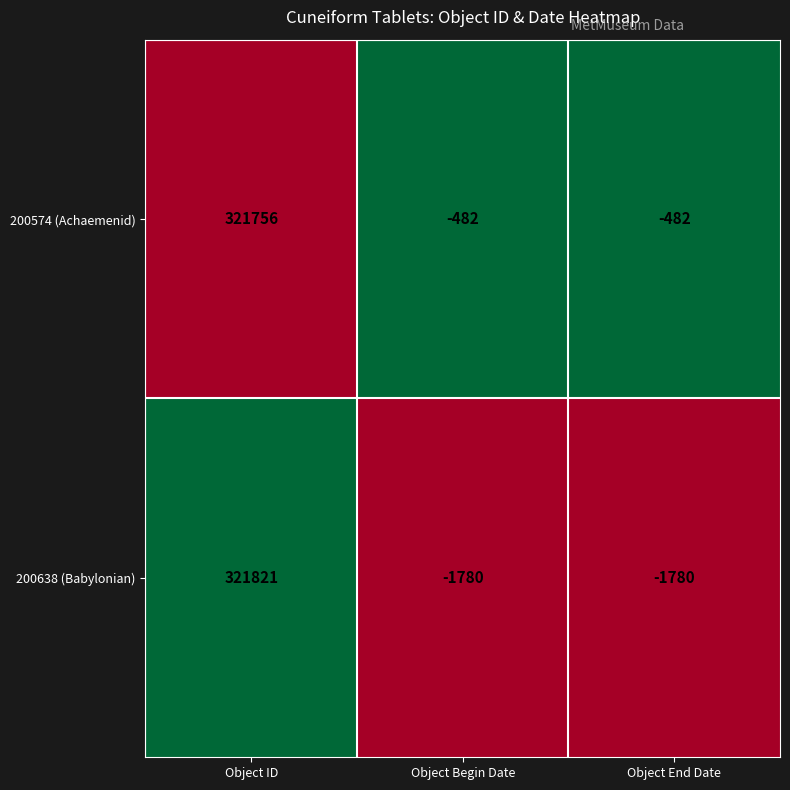

What is the difference between the highest and lowest values at Object End Date?

1298